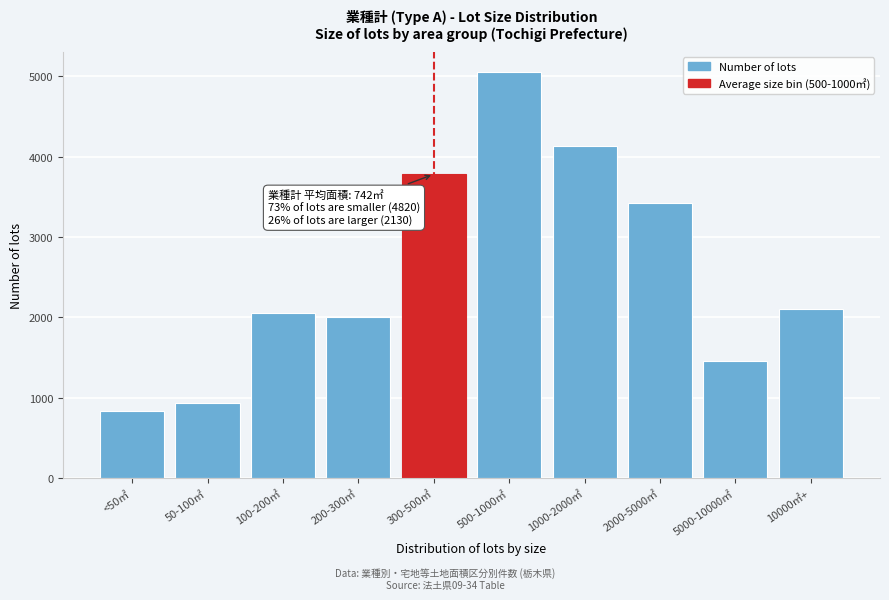

Reading right to left, transcribe all the data shown in this chart.

2110	1460	3420	4130	5050	3780	2010	2050	940	840